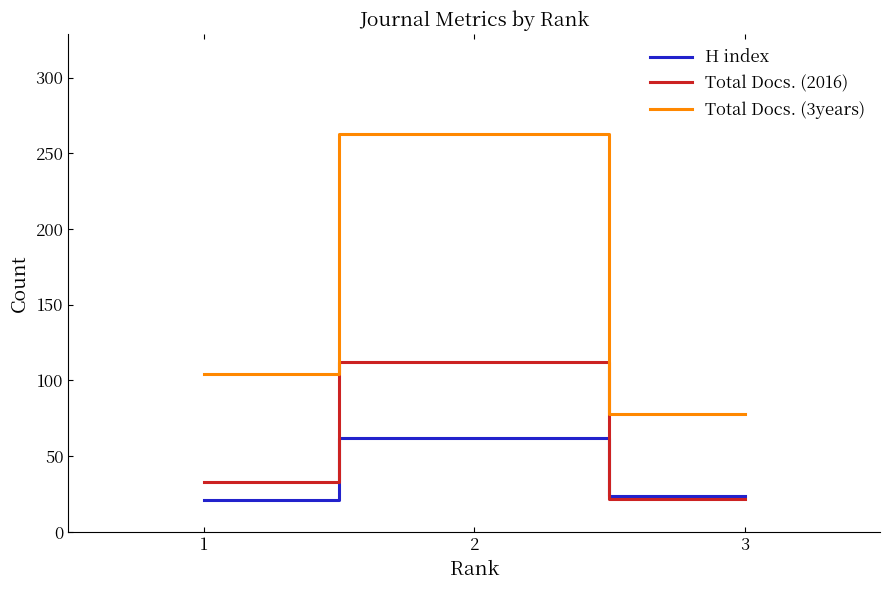

Reading left to right, list all the values displayed in this chart.

H index: 1=21	2=62	3=24
Total Docs. (2016): 1=33	2=112	3=22
Total Docs. (3years): 1=104	2=263	3=78